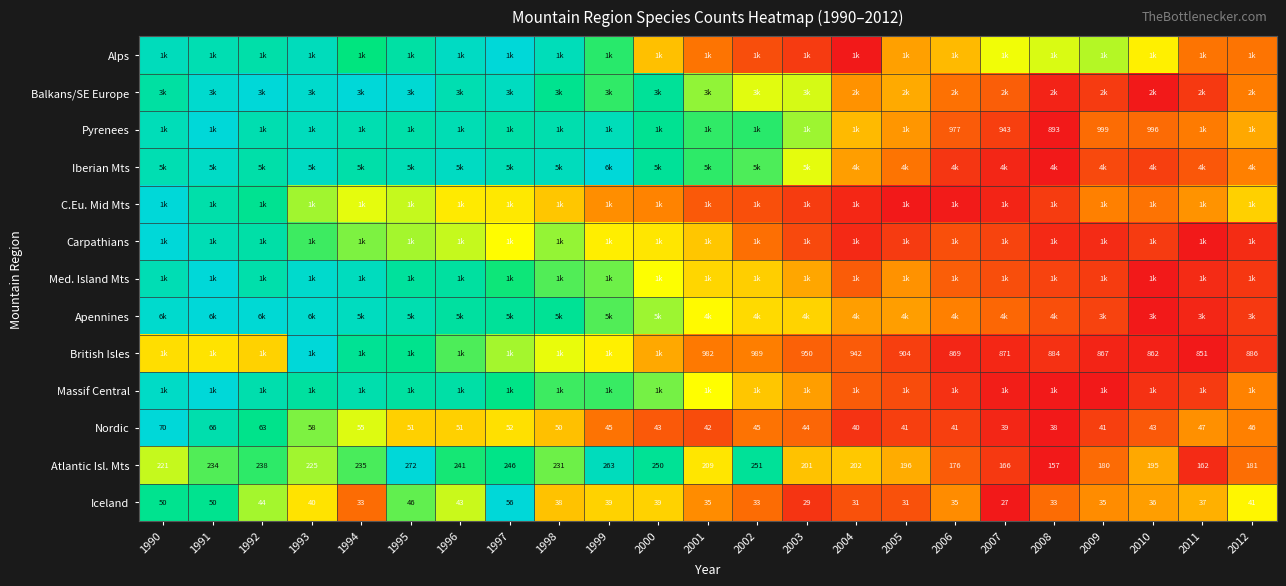

Where is British Isles nearest to the value 0?

2011